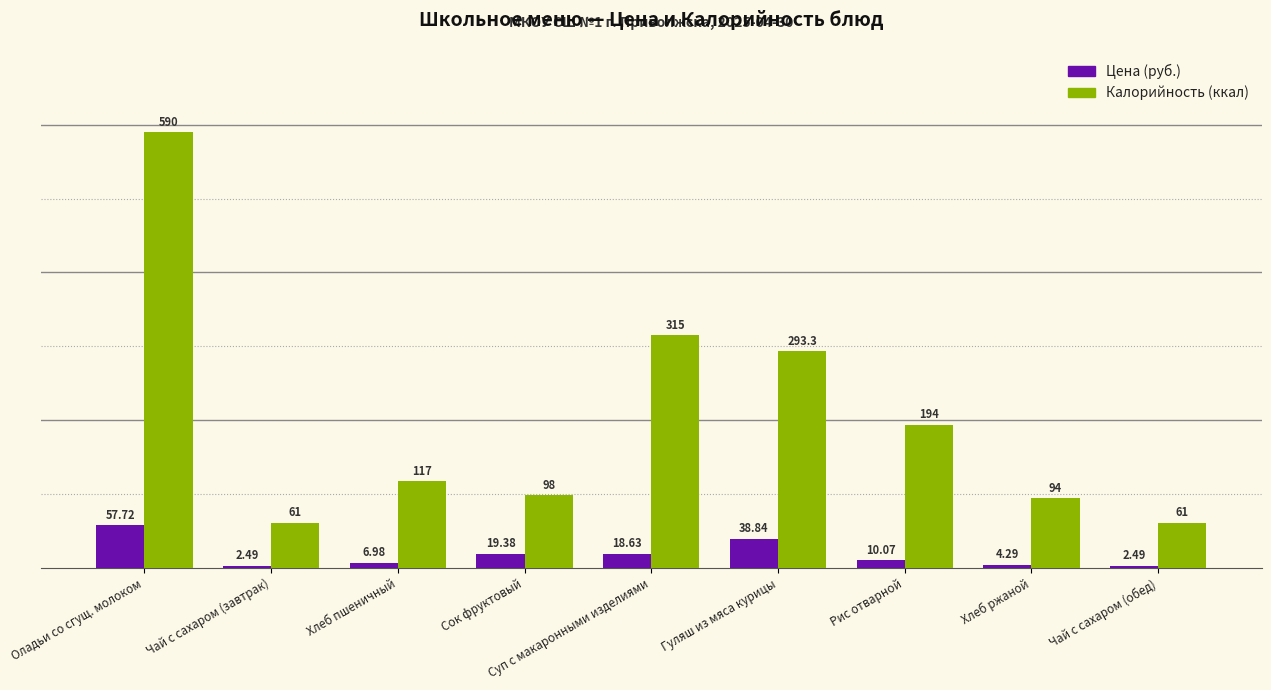

Which series has the widest spread of values?

Калорийность (ккал)